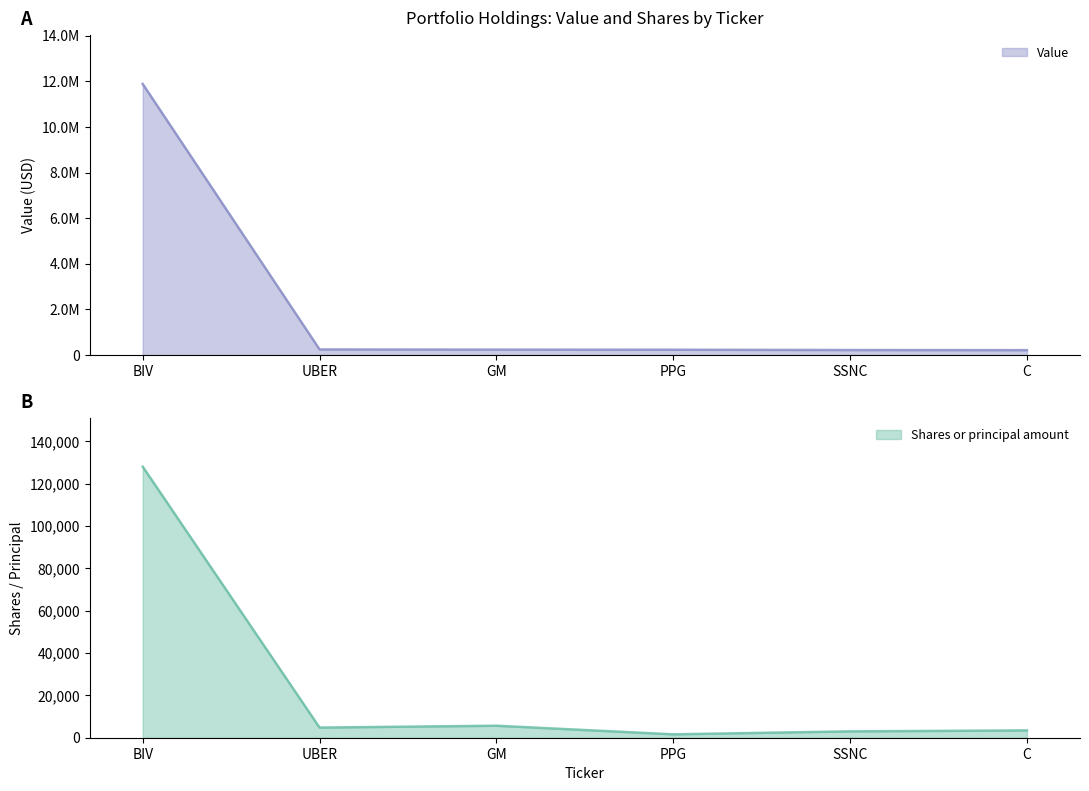

Is the value of Value at GM greater than the value of Shares or principal amount at SSNC?

Yes